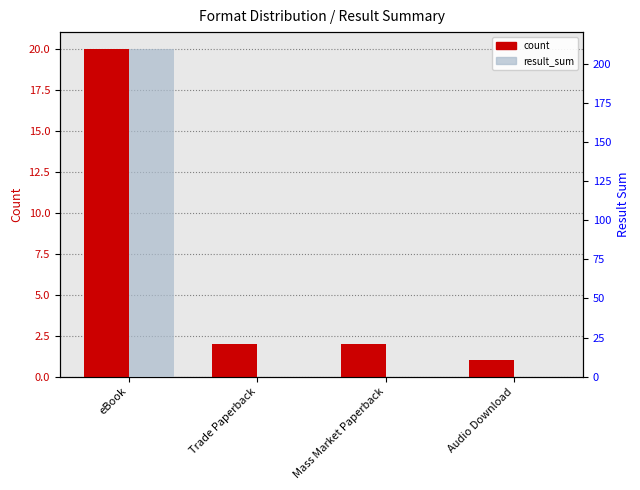

The value of result_sum at Mass Market Paperback is 74. True or false?

False